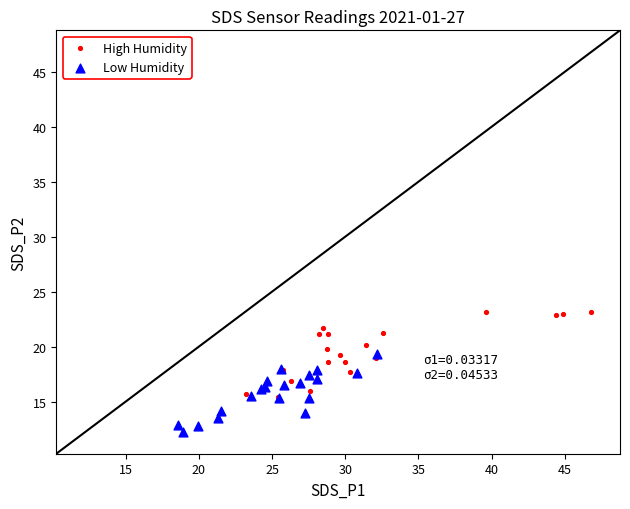

Which series reaches the maximum Y coordinate?

High Humidity